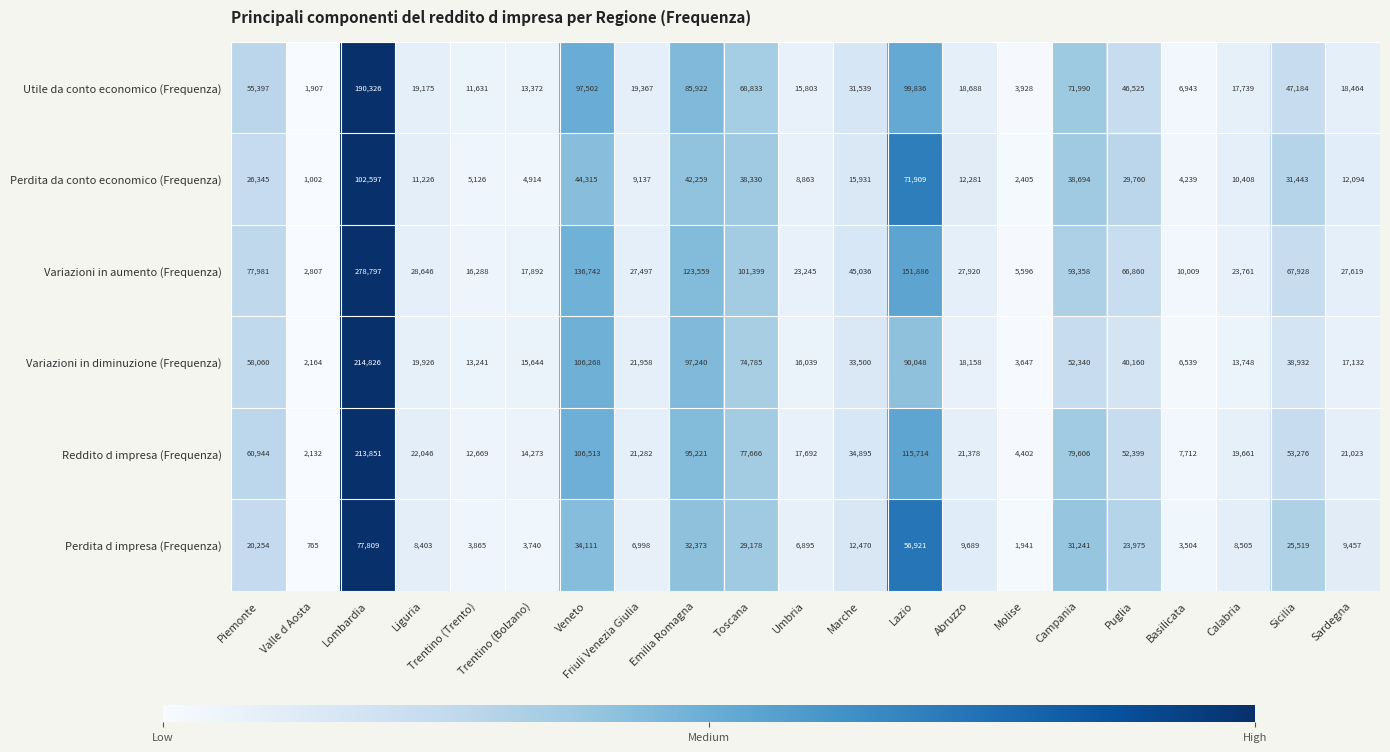

What is the average value of the Reddito d impresa (Frequenza) series?

50207